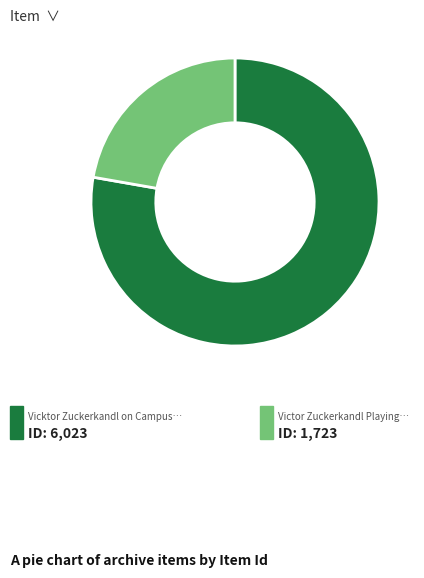

How many slices are in this pie chart?

2